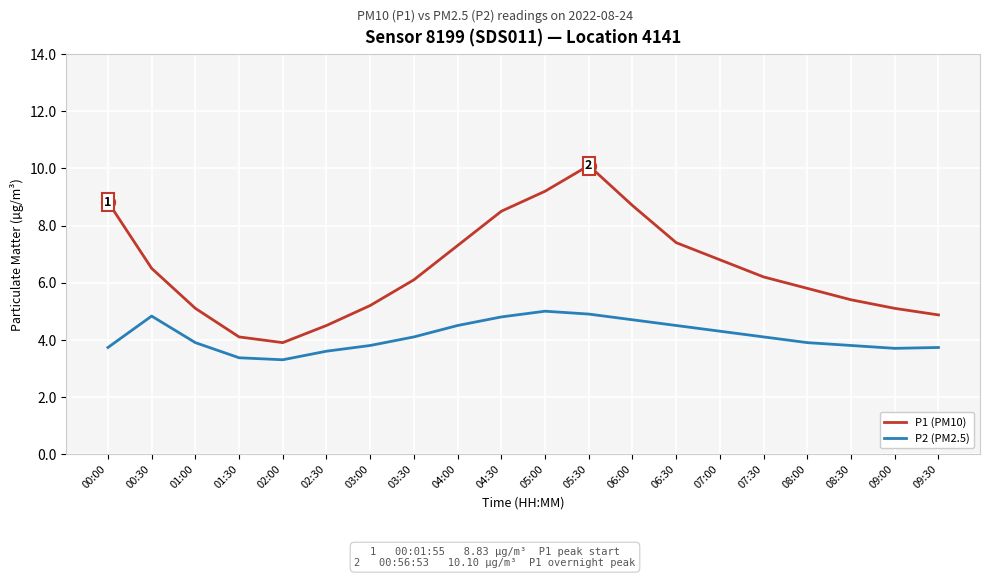

List the series in order of their peak value, highest first.

P1 (PM10), P2 (PM2.5)